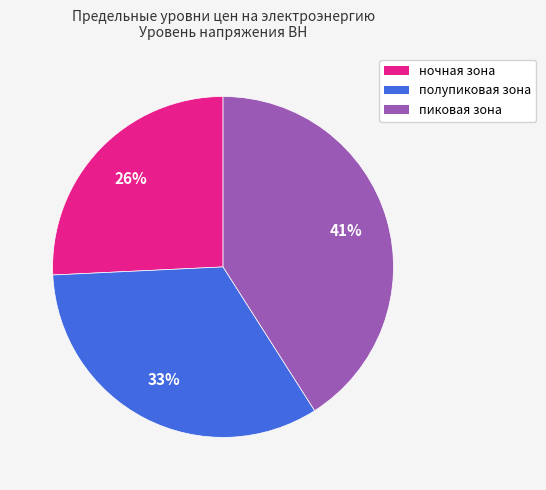

Rank the categories by value from lowest to highest.

ночная зона, полупиковая зона, пиковая зона